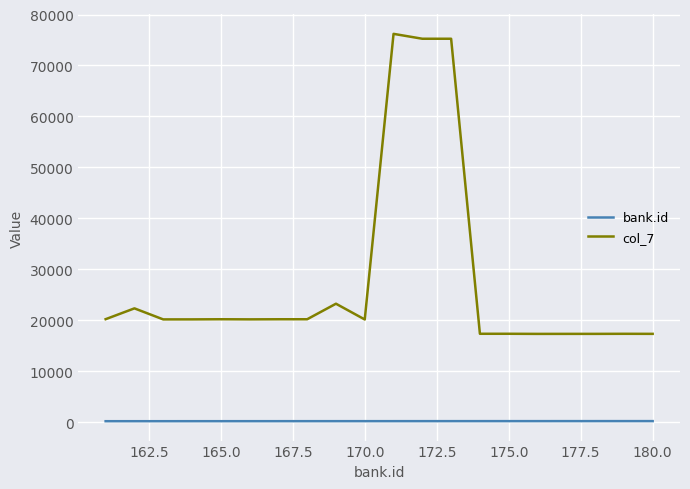

How many lines are shown in the chart?

2